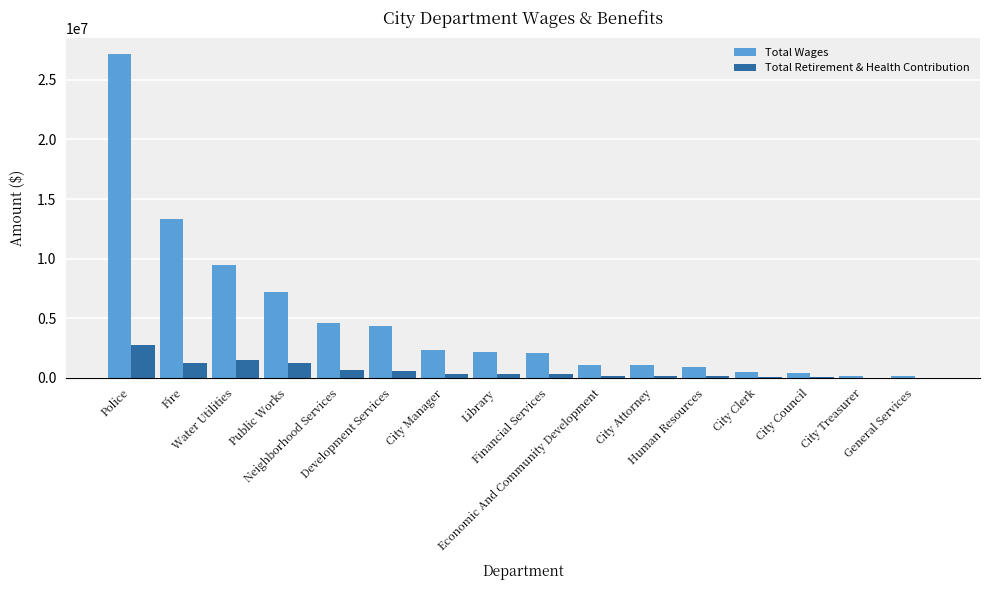

True or false: Total Retirement & Health Contribution has a value of 129785 at City Attorney.

True